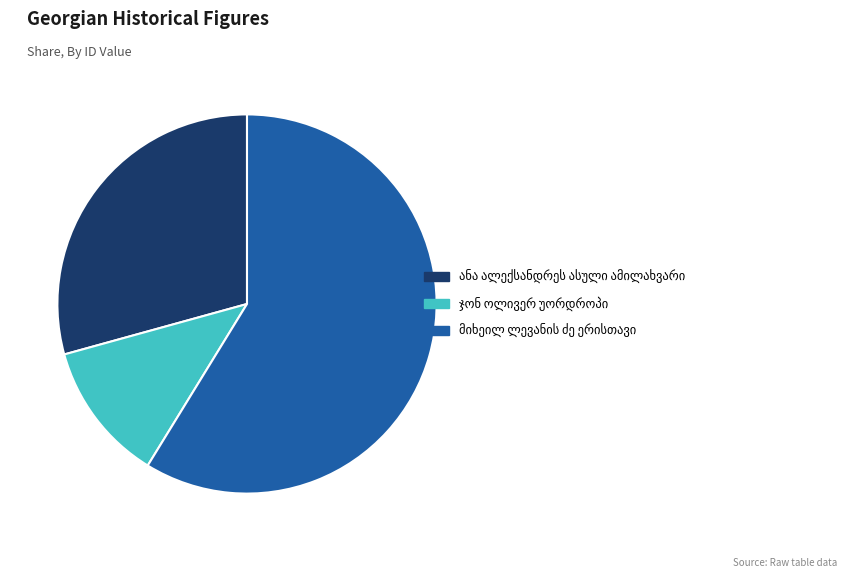

Does any single category account for the majority?

Yes